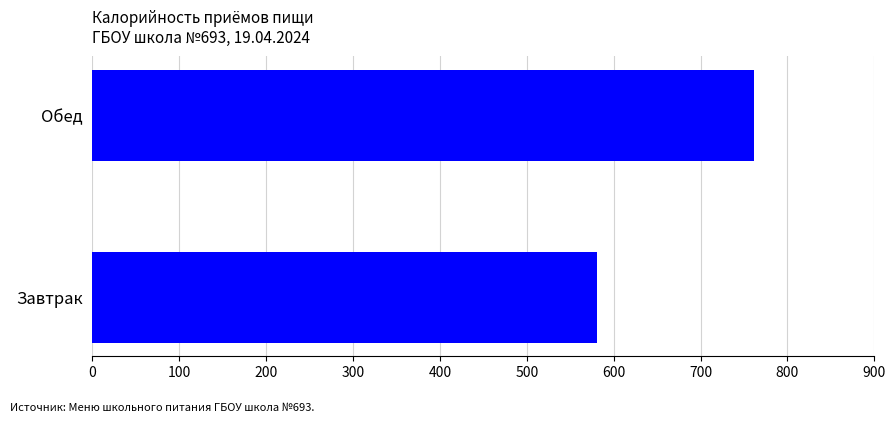

Reading bottom to top, list all the values displayed in this chart.

Завтрак=581	Обед=761